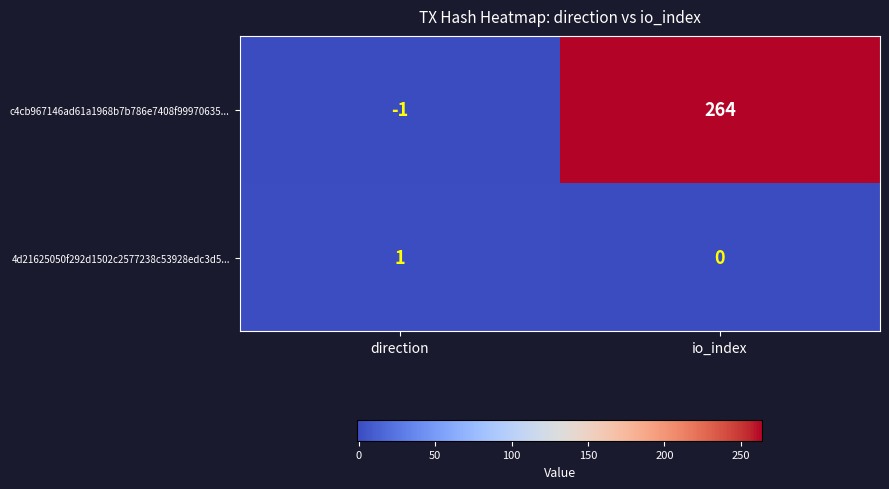

What is the smallest value displayed?

-1